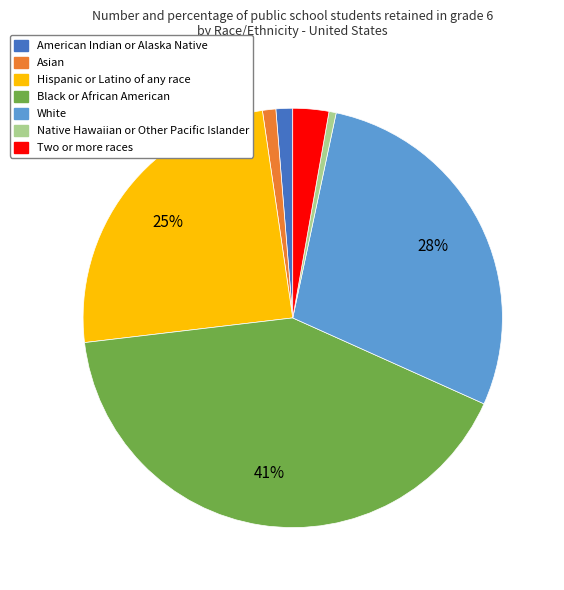

Is it true that Two or more races is 16% of the pie?

False